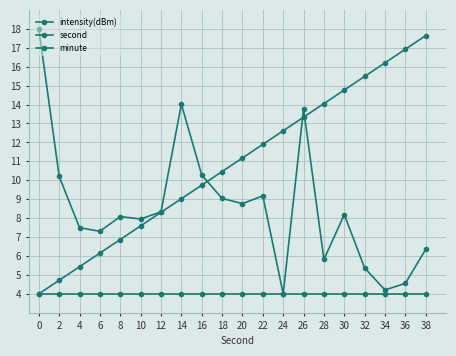

Count the number of data series in this chart.

3